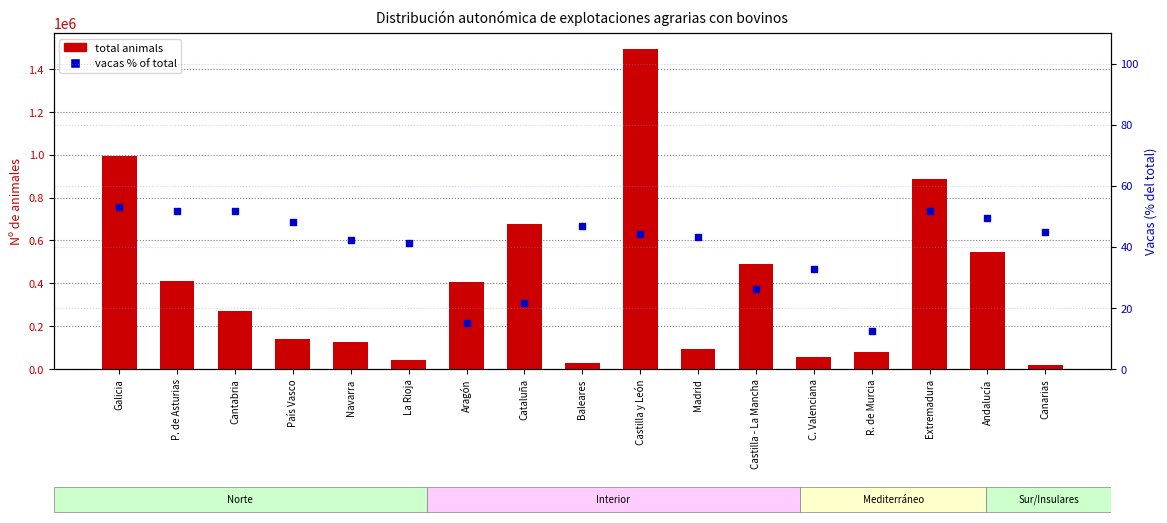

Is the value of vacas % of total at Cataluña greater than the value of total animals at La Rioja?

No